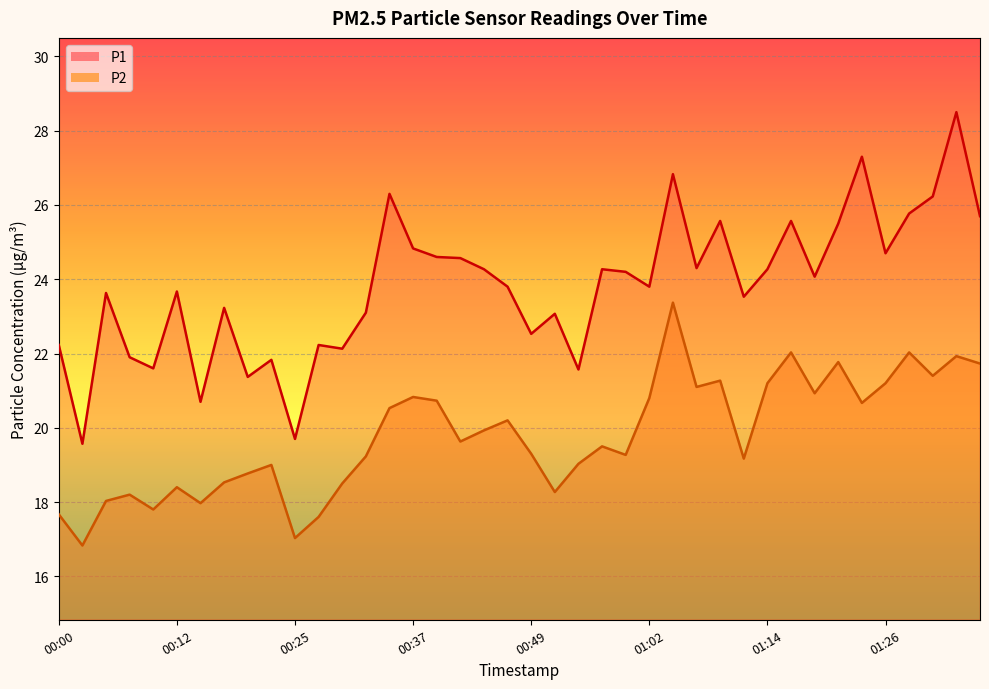

What is the greatest value displayed?

28.5